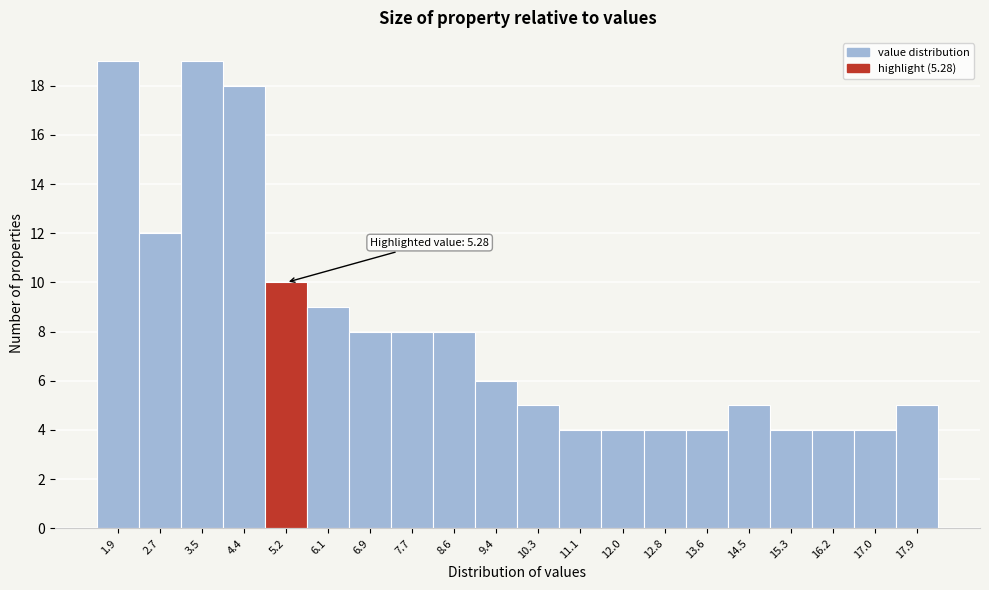

Reading left to right, what are all the values shown in this chart?

1.9=19	2.7=12	3.5=19	4.4=18	5.2=10	6.1=9	6.9=8	7.7=8	8.6=8	9.4=6	10.3=5	11.1=4	12.0=4	12.8=4	13.6=4	14.5=5	15.3=4	16.2=4	17.0=4	17.9=5